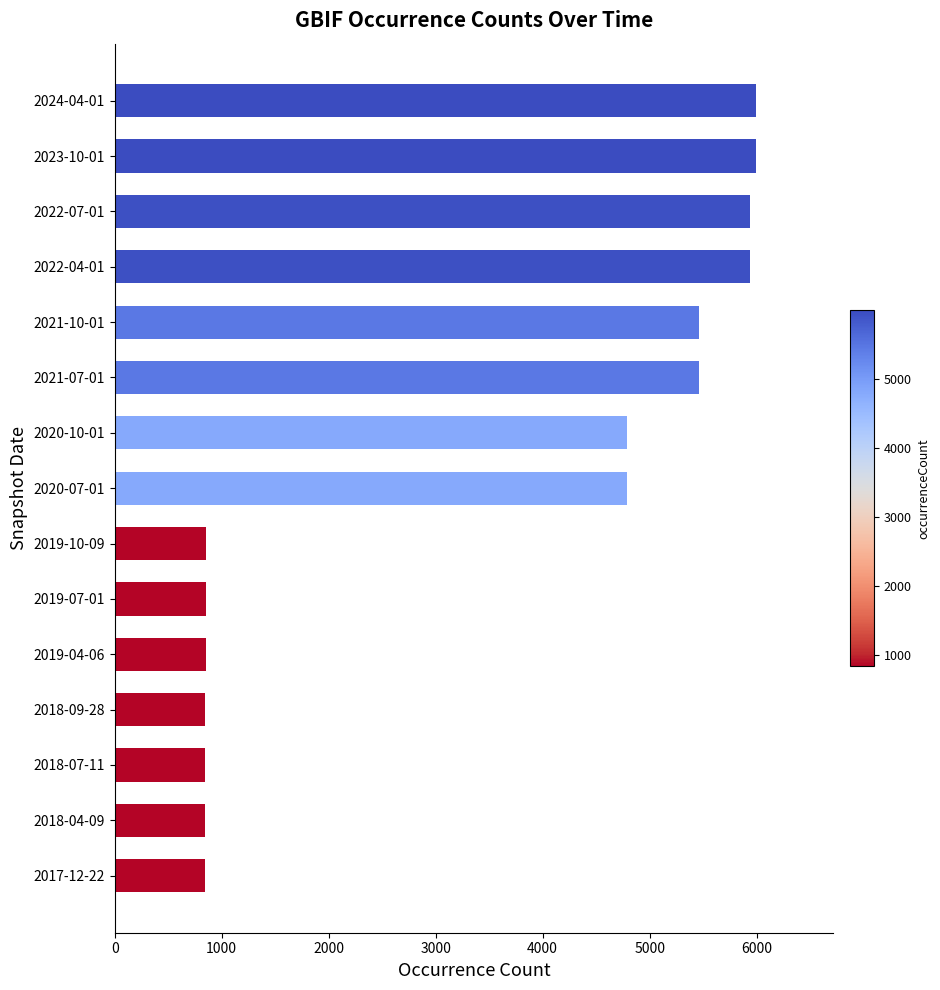

Is it true that the value at 2020-07-01 is 1313?

False